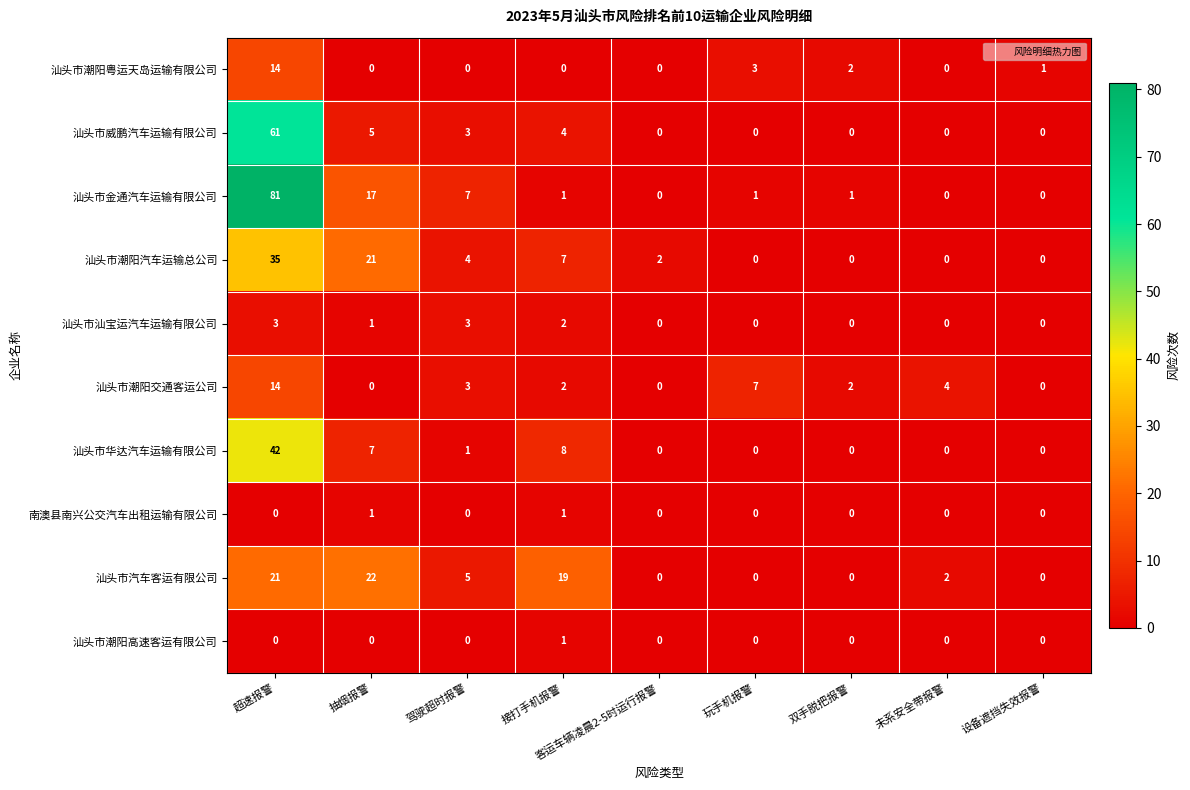

The 汕头市潮阳高速客运有限公司 series shows 2 at 接打手机报警. True or false?

False